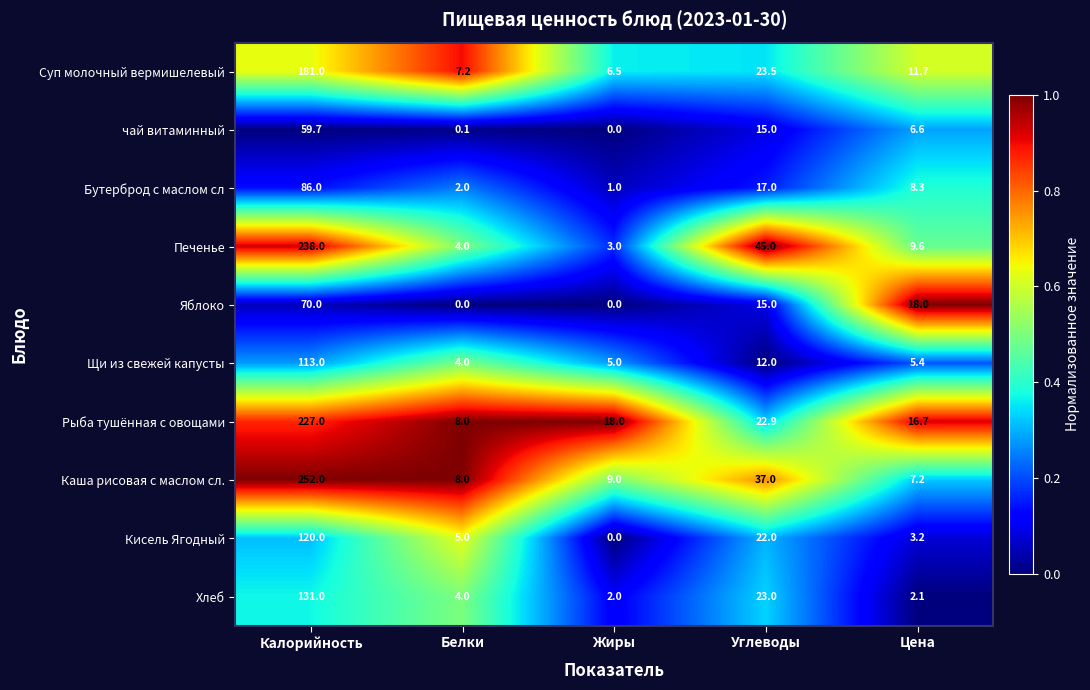

At which category is the sum across all series the highest?

Калорийность